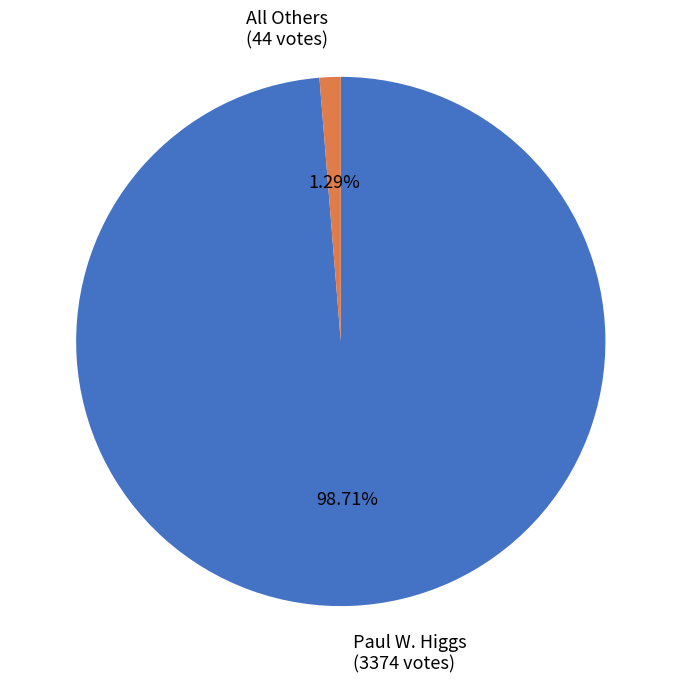

What percentage is the All Others slice, to the nearest percent?

1%